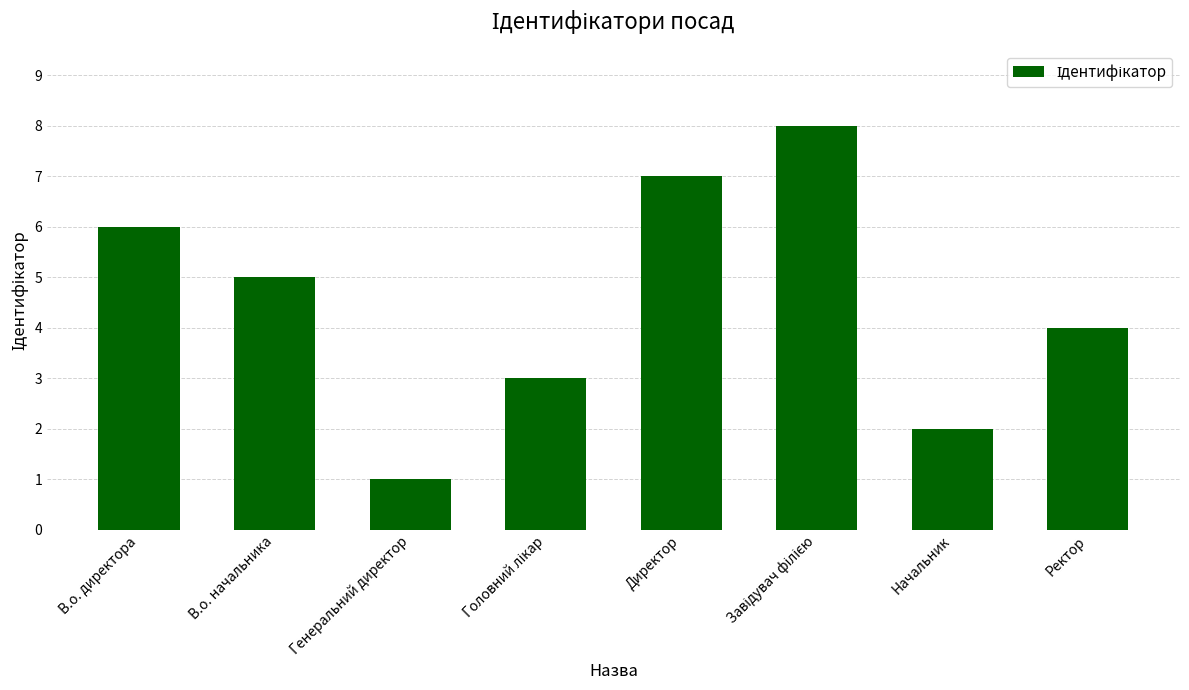

Are the bars grouped side by side (vs. stacked)?

No